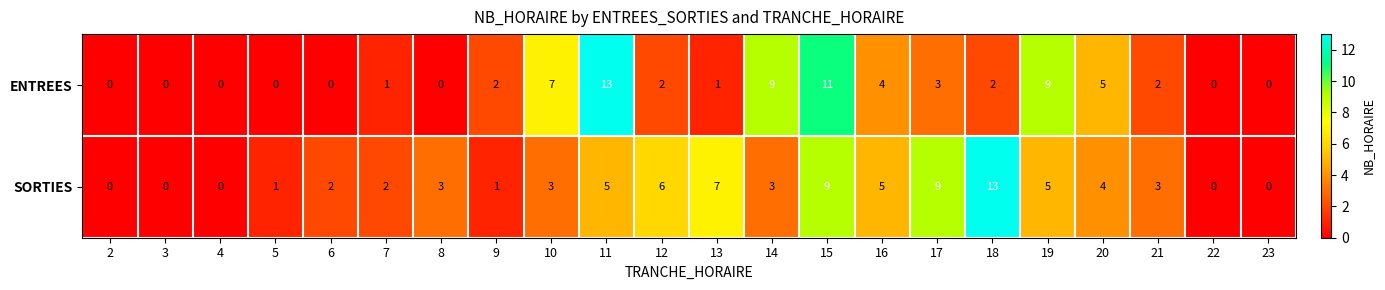

How many distinct data groups are displayed?

2